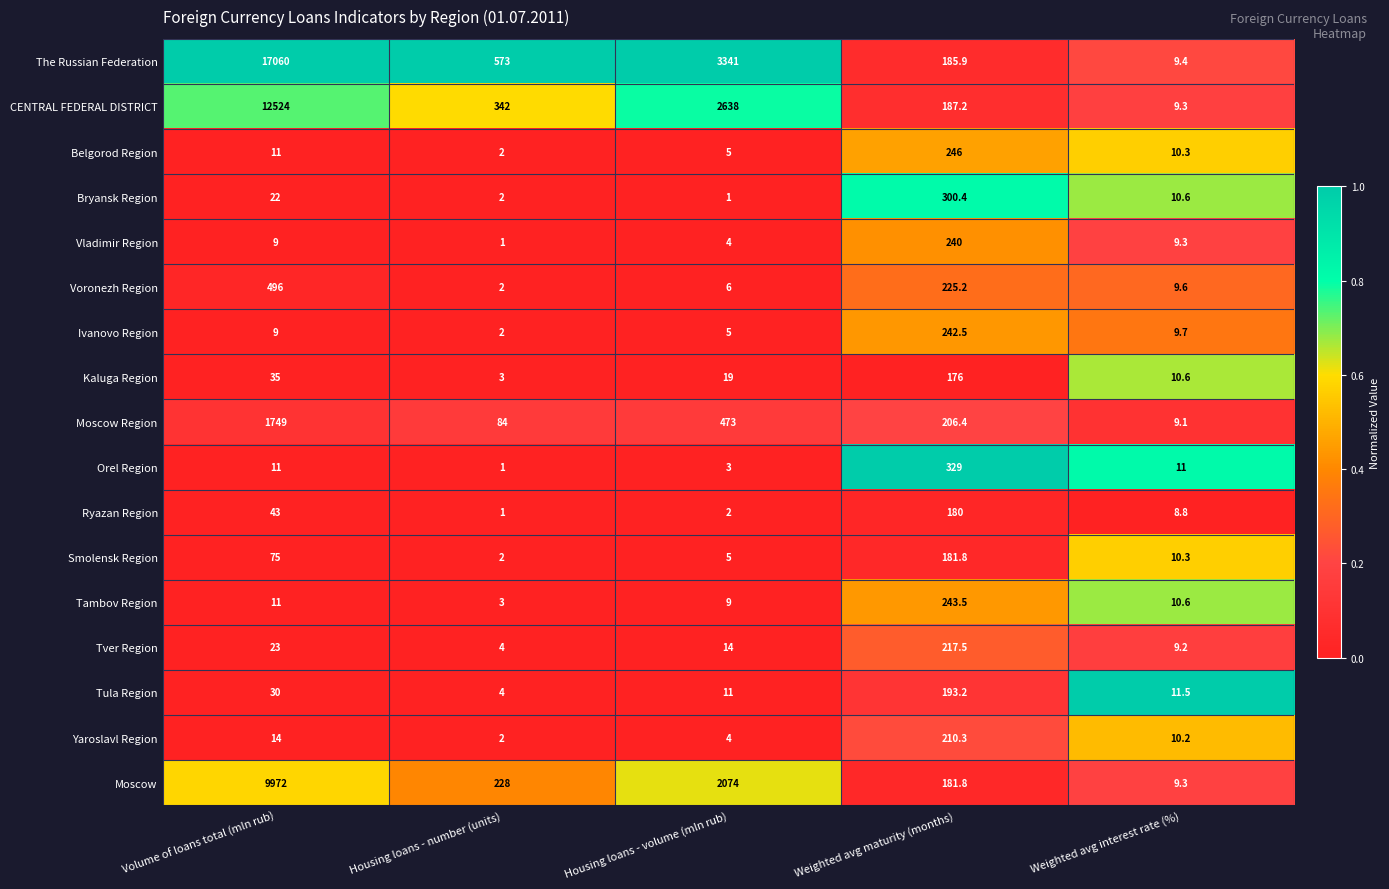

What is the sum of all Yaroslavl Region values?

240.5